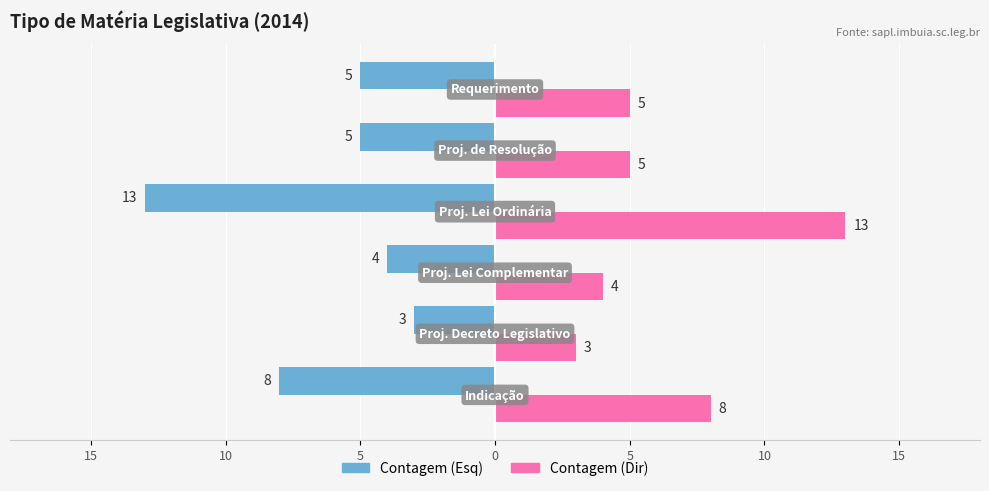

The Contagem (Esq) series shows 7 at 5. True or false?

False